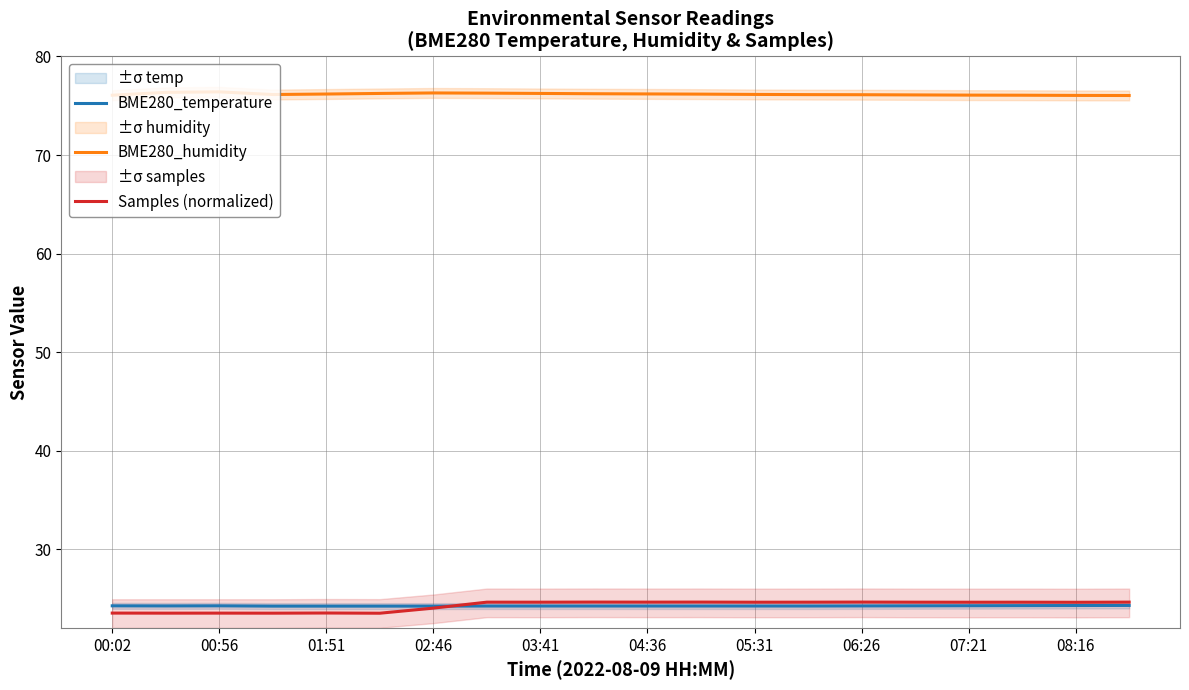

What is the lowest value of the BME280_temperature series?

24.2